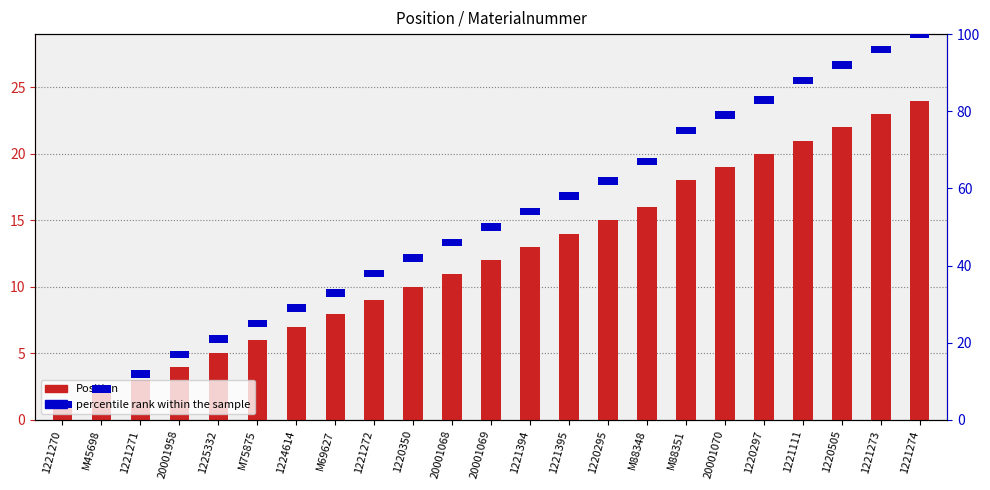

How many bars are there in total?

46